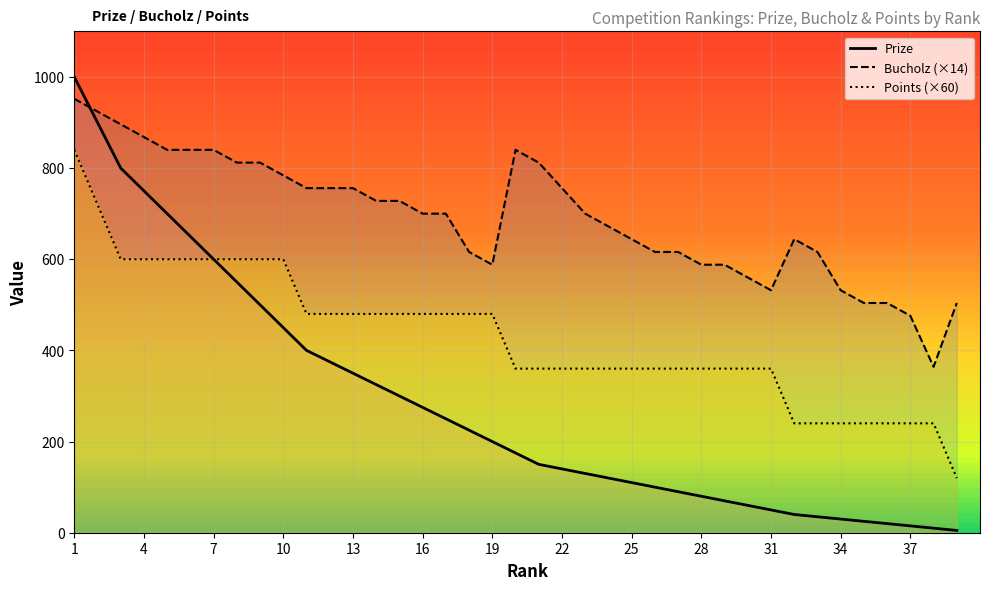

True or false: Points and Bucholz intersect in this chart.

False